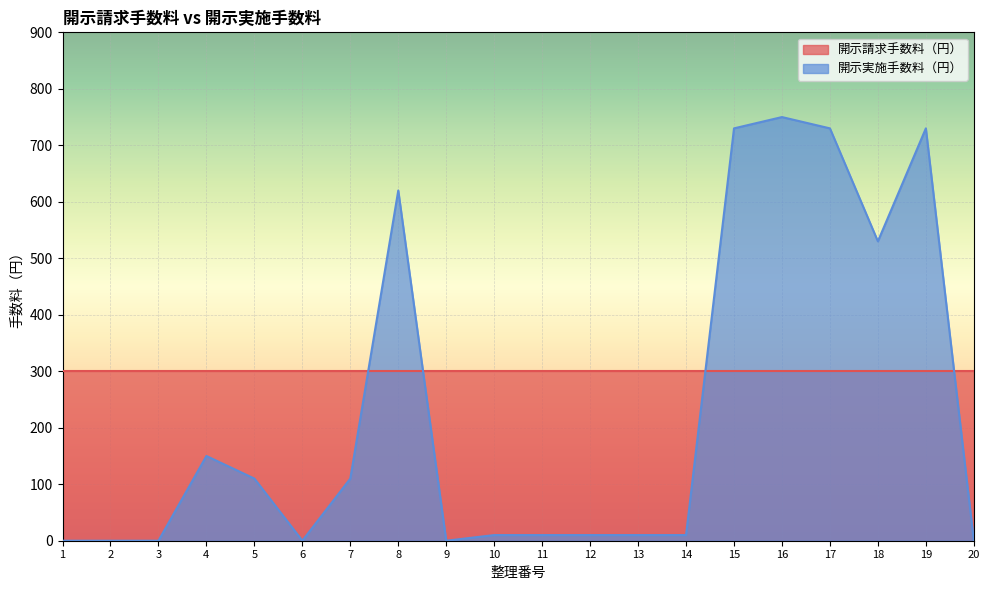

How many data points are less than 10?

6